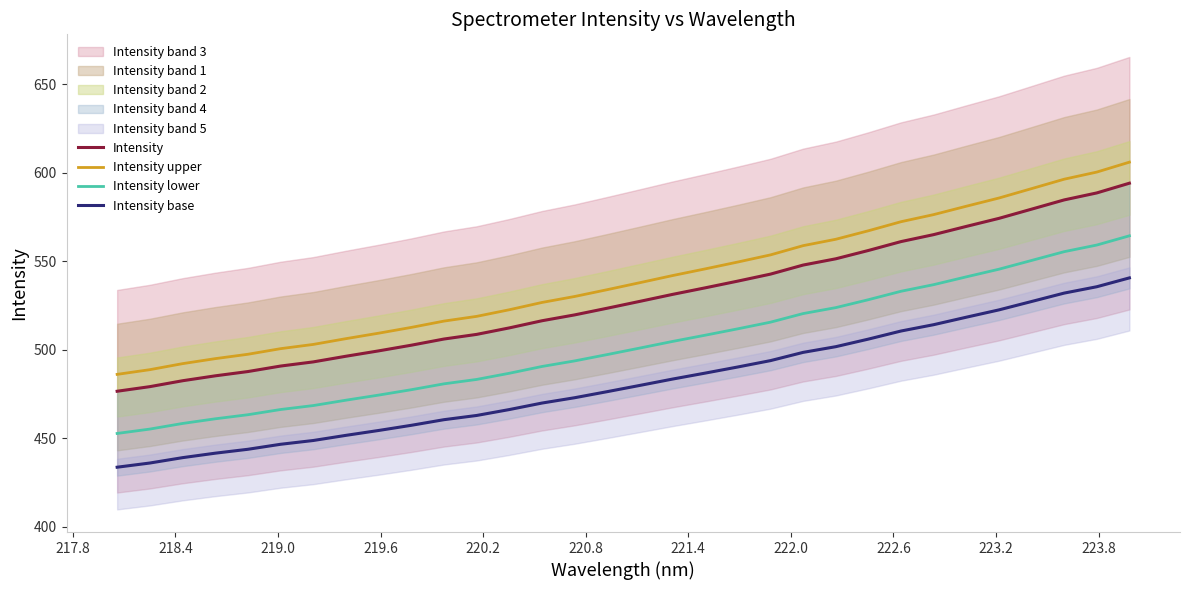

What is the lowest value of the Intensity base series?

433.7